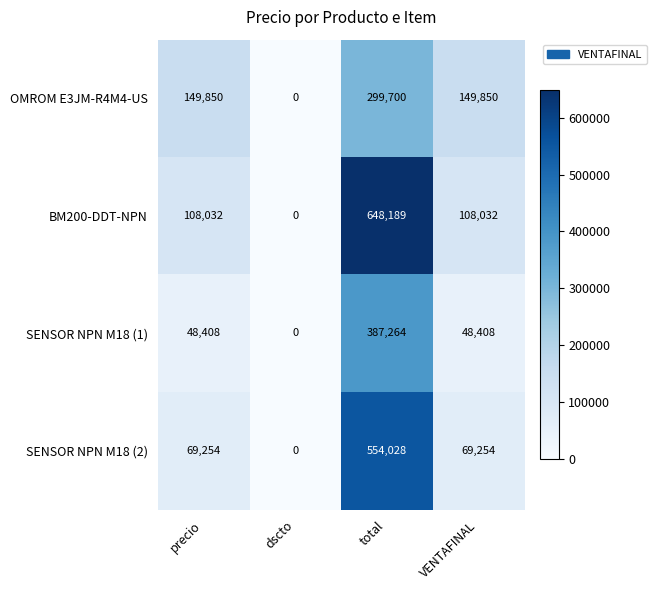

What is the difference between the maximum and minimum values in the SENSOR NPN M18 (2) series?

554028